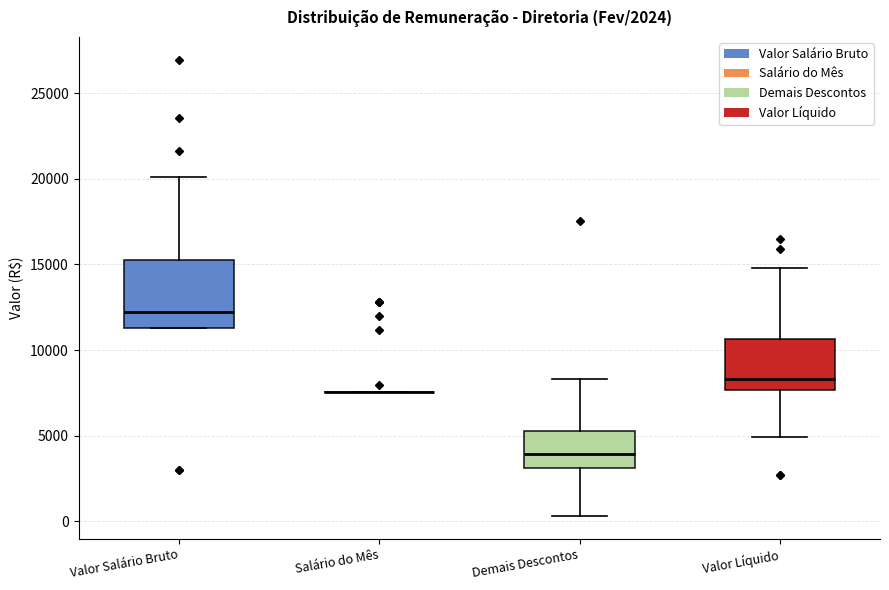

Where does the lower whisker of the box for Valor Líquido end on the y-axis? The values are not printed on the chart, so give them approximately, as read against the axis.

5000